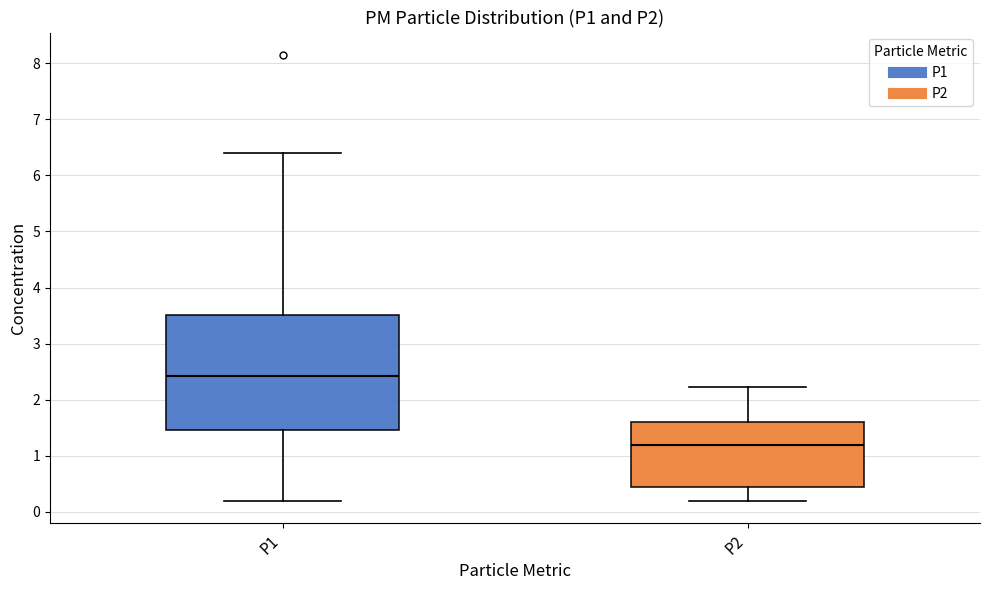

Which box has the highest median line?

P1